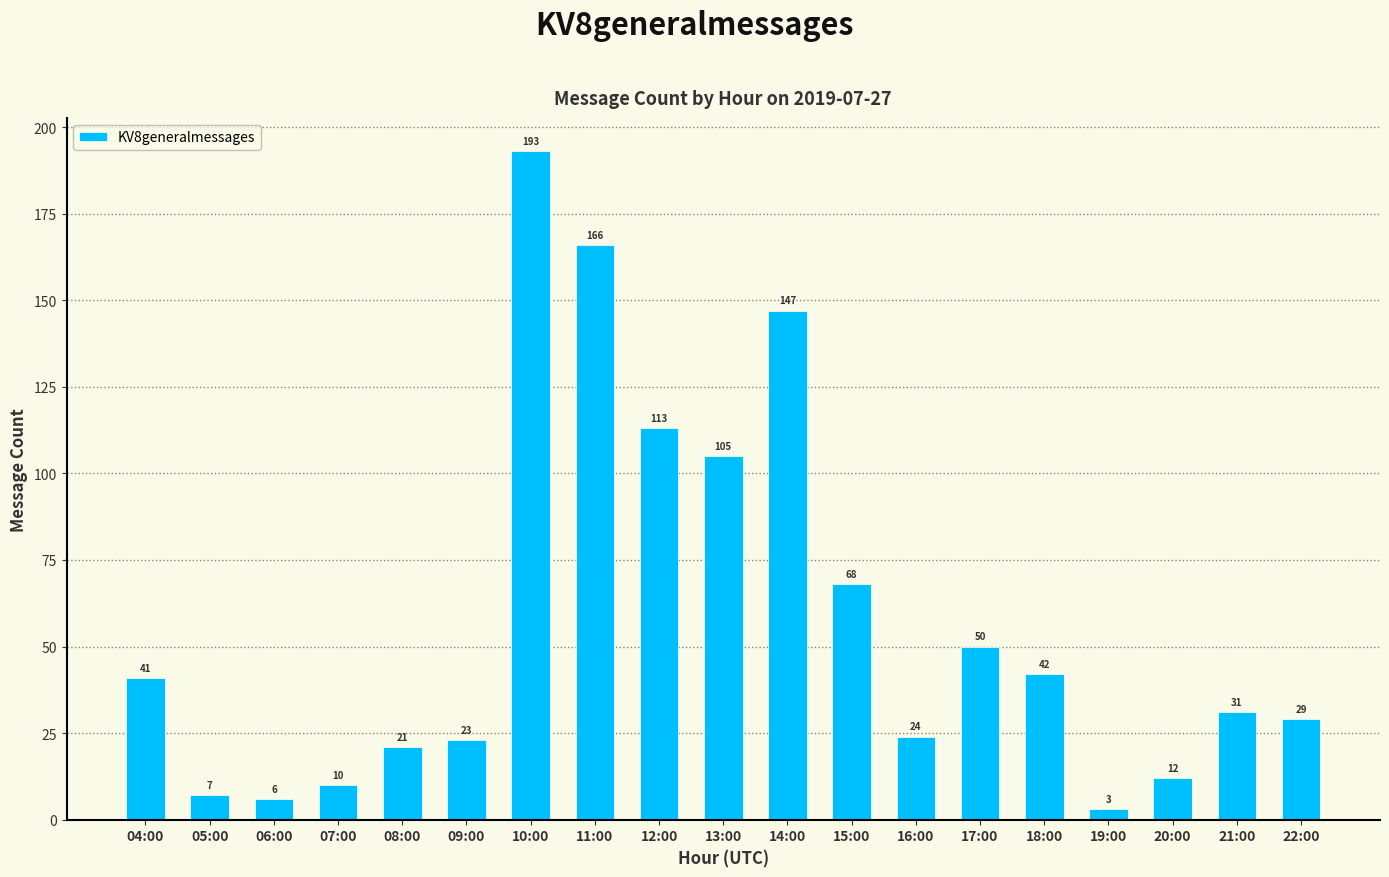

List the labels in order of value, smallest first.

19:00, 06:00, 05:00, 07:00, 20:00, 08:00, 09:00, 16:00, 22:00, 21:00, 04:00, 18:00, 17:00, 15:00, 13:00, 12:00, 14:00, 11:00, 10:00